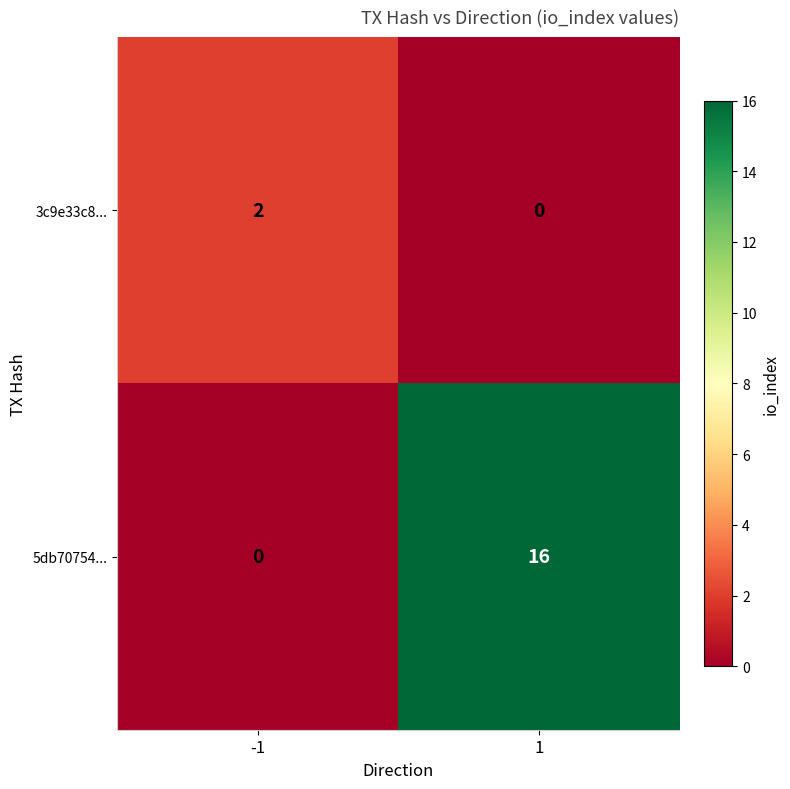

What is the sum of all 5db70754... values?

16